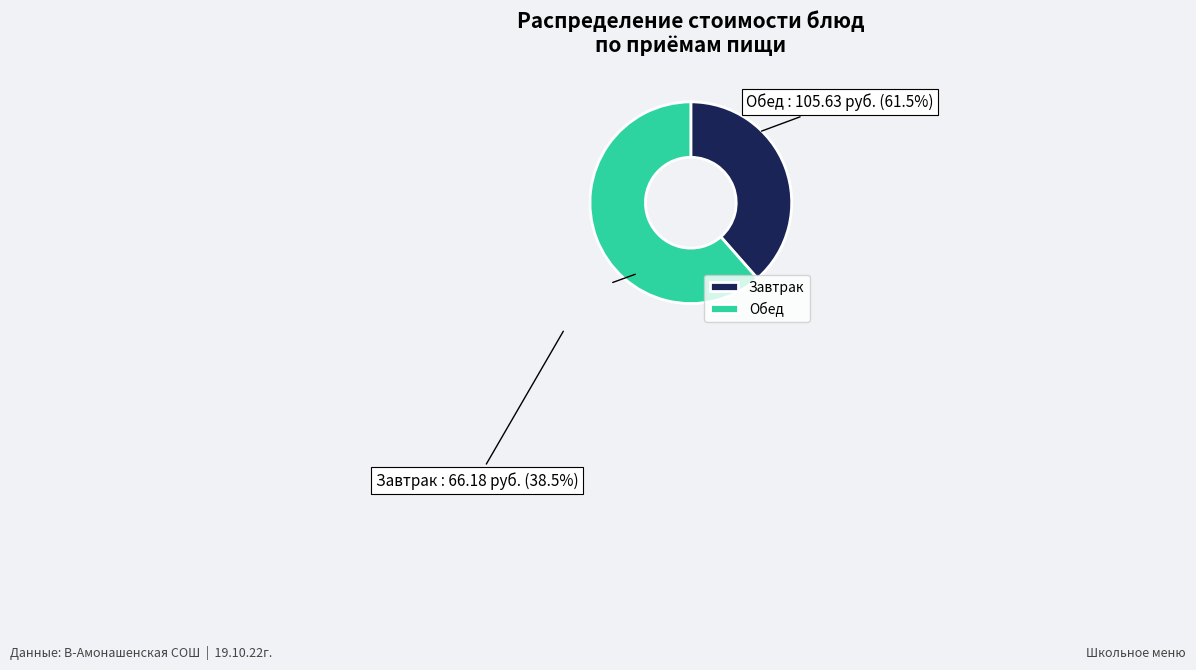

Which slice represents more than half of the pie?

Обед